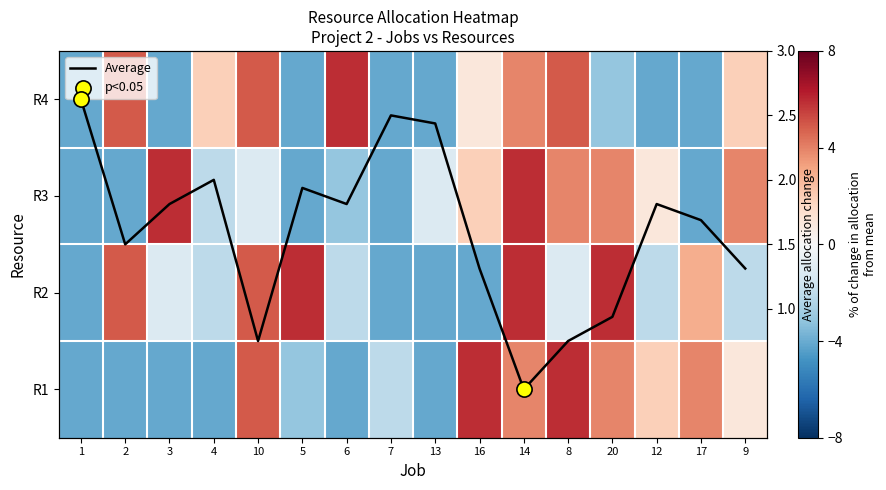

At which category is the sum across all series the highest?

14